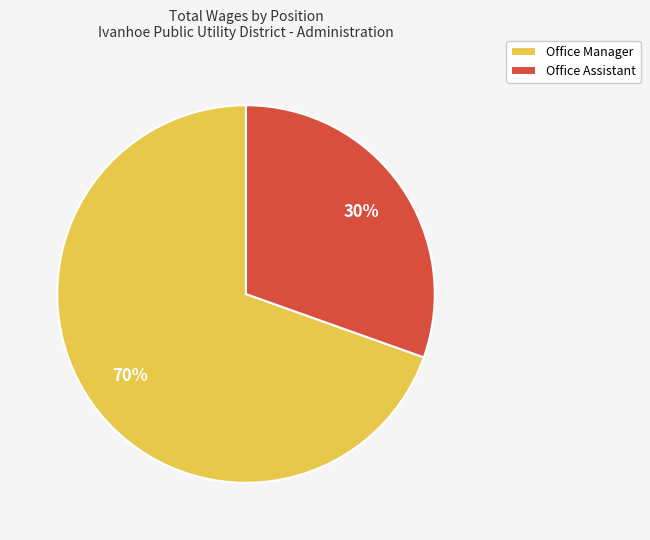

Rank the categories by value from lowest to highest.

Office Assistant, Office Manager